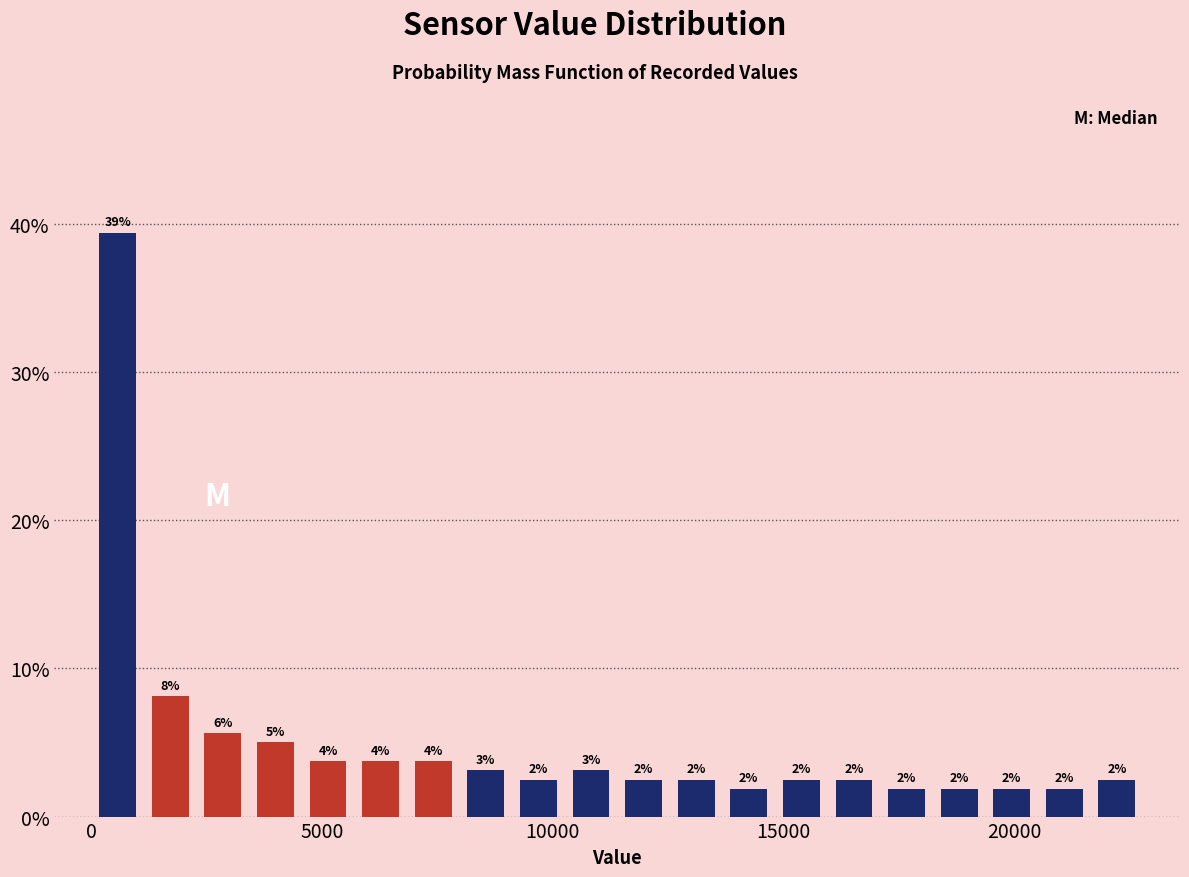

Around what value on the x-axis is the tallest bar? Give the approximate position of its centre, as read against the axis.

500